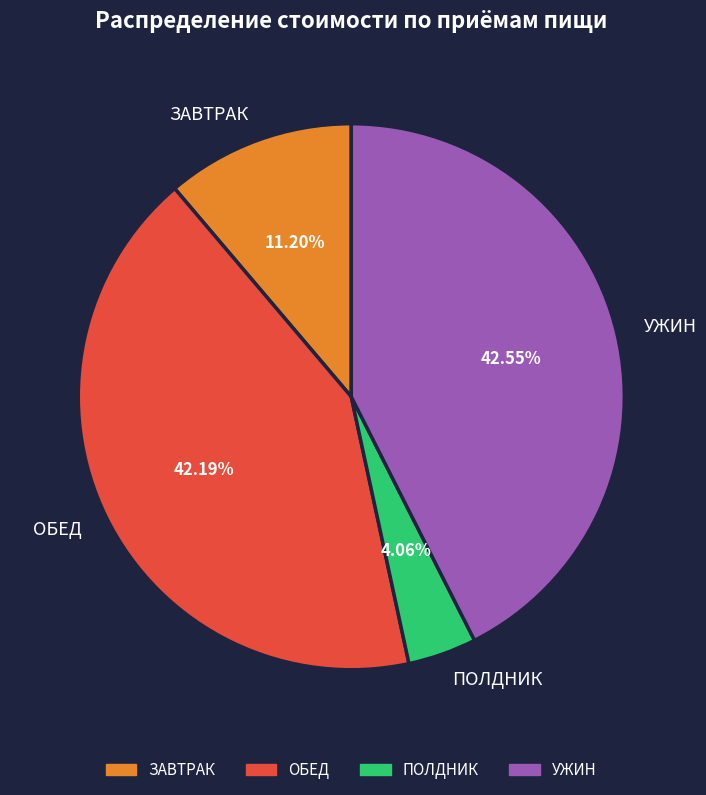

Which has a higher value, ПОЛДНИК or ОБЕД?

ОБЕД